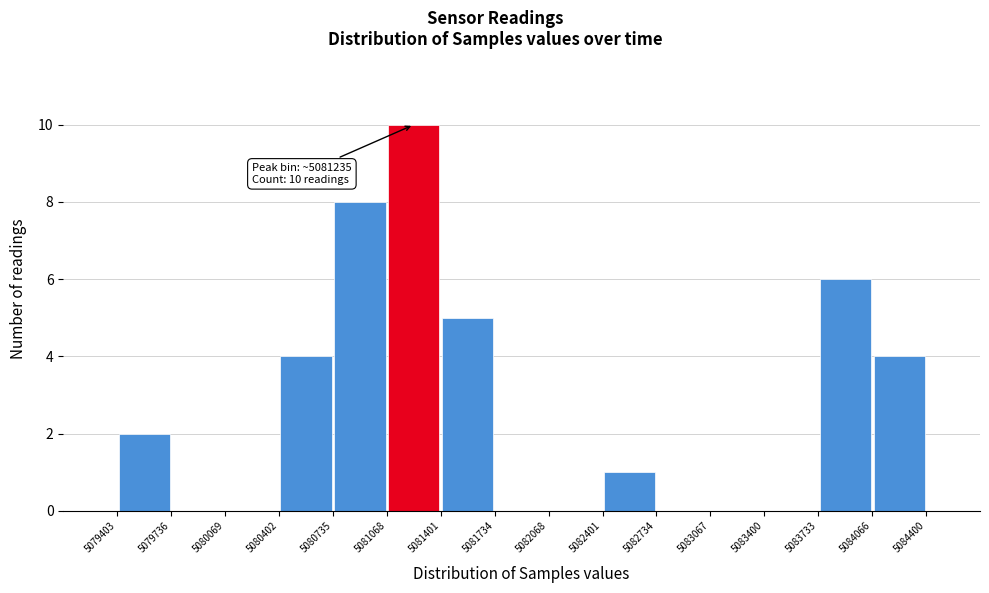

Over which range of the x-axis is the bar tallest?

5081068 to 5081401